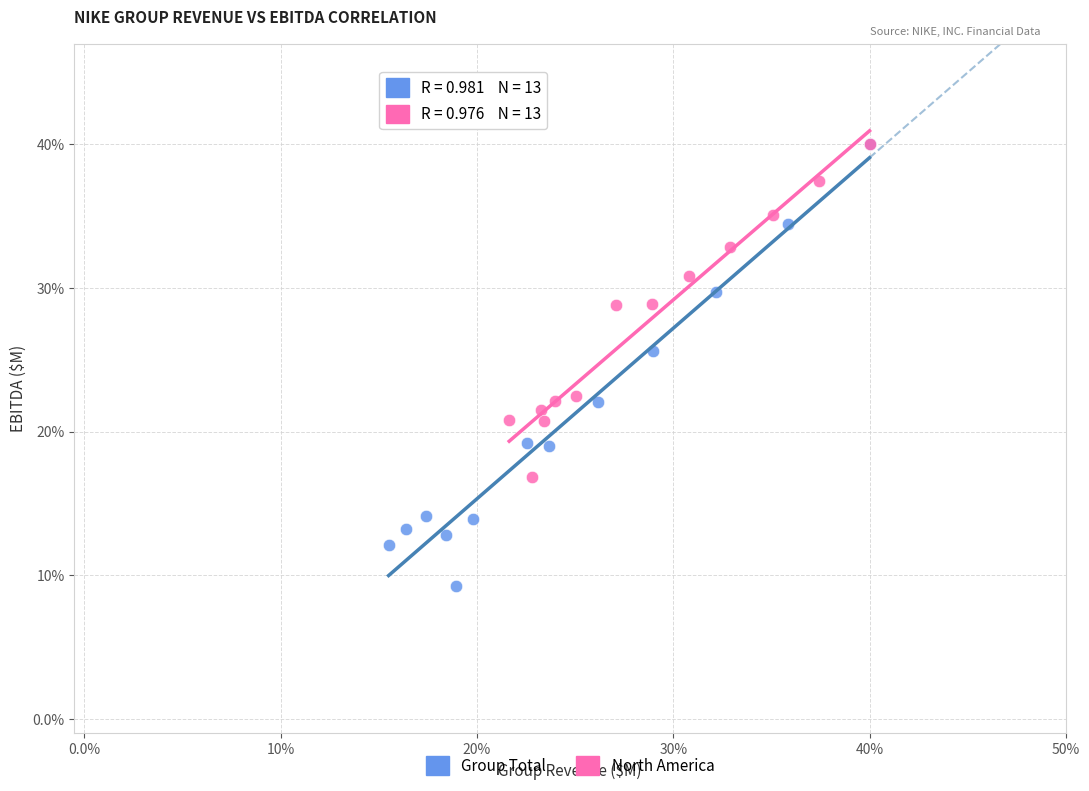

What are all the series names shown in the legend?

Group Total, North America